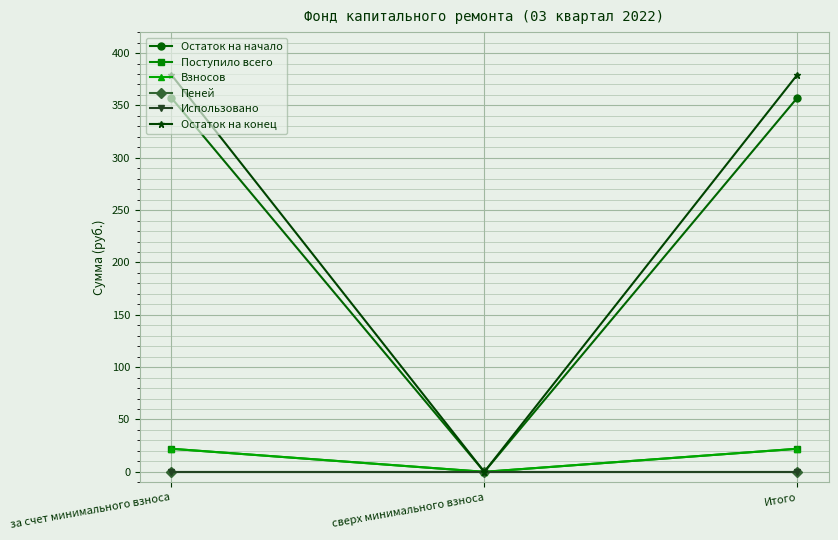

True or false: Остаток на конец has a value of 379.4 at за счет минимального взноса.

True